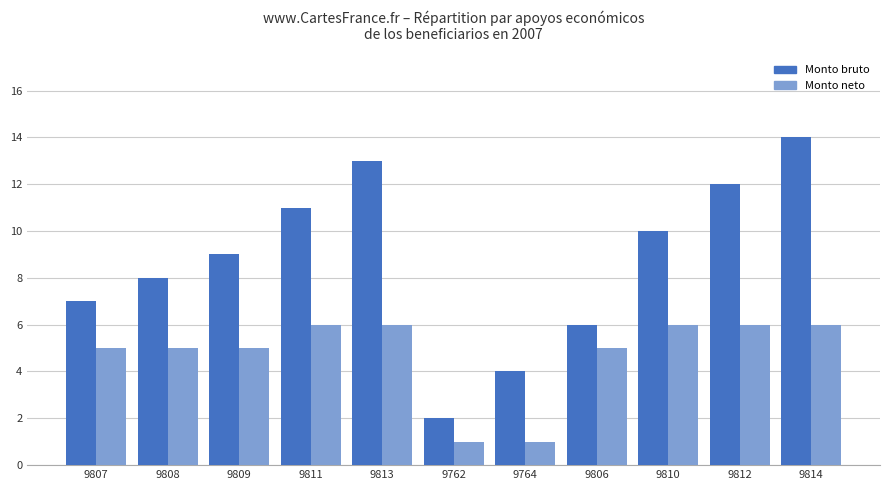

Rank the series by their average value, from lowest to highest.

Monto neto, Monto bruto